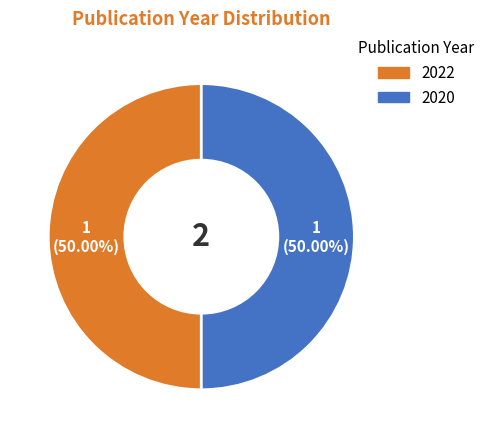

Is there any slice that represents more than half of the pie?

Yes